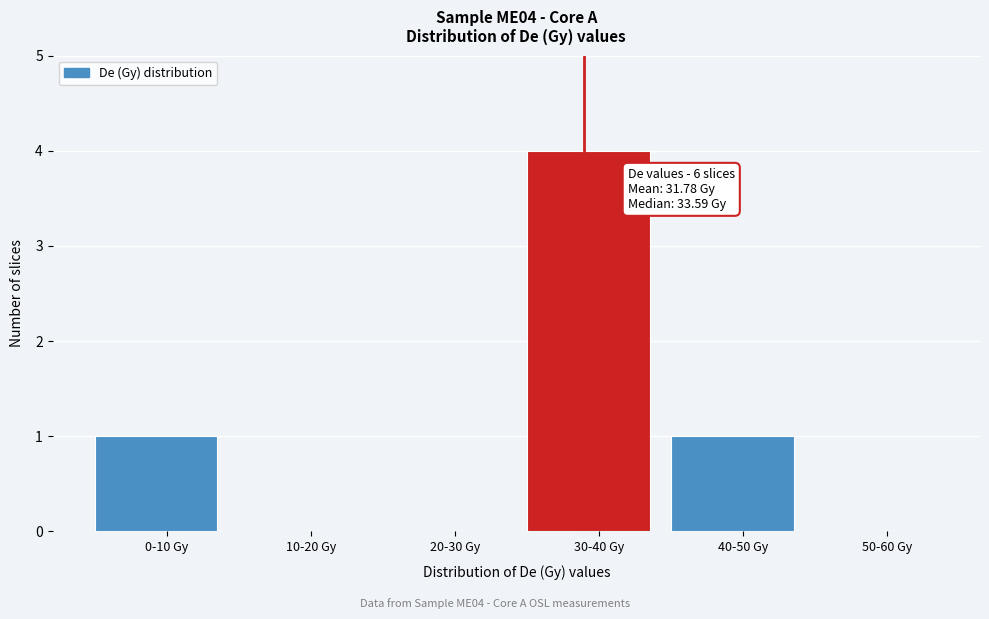

Reading left to right, extract all data points from this chart.

0-10 Gy=1	10-20 Gy=0	20-30 Gy=0	30-40 Gy=4	40-50 Gy=1	50-60 Gy=0